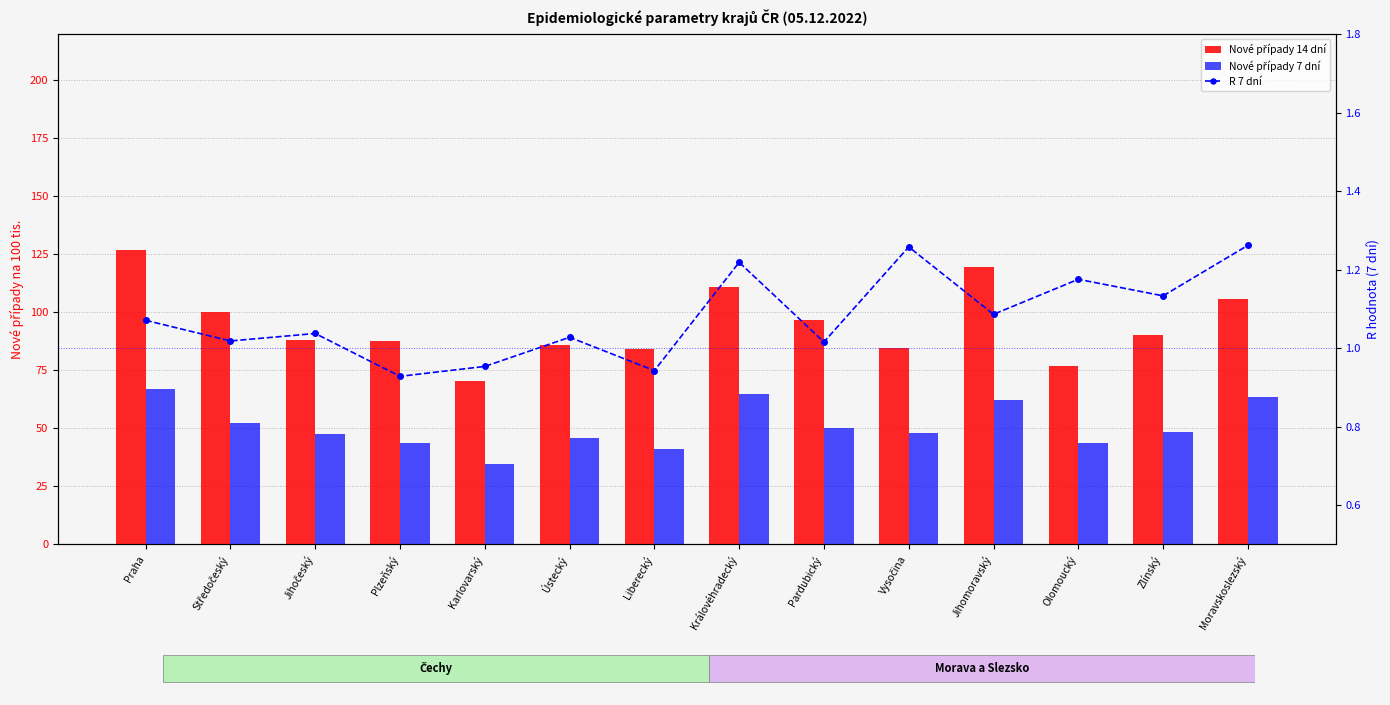

Rank the categories by Nové případy 7 dní value from highest to lowest.

Praha, Královéhradecký, Moravskoslezský, Jihomoravský, Středočeský, Pardubický, Zlínský, Vysočina, Jihočeský, Ústecký, Plzeňský, Olomoucký, Liberecký, Karlovarský